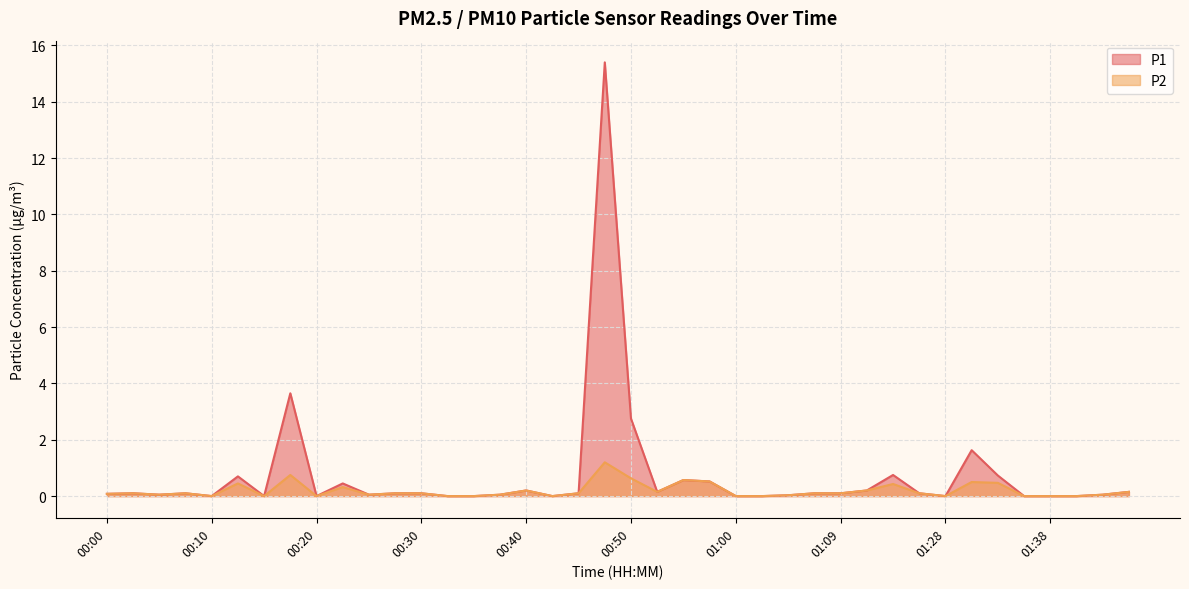

True or false: P1 and P2 cross at least once.

False